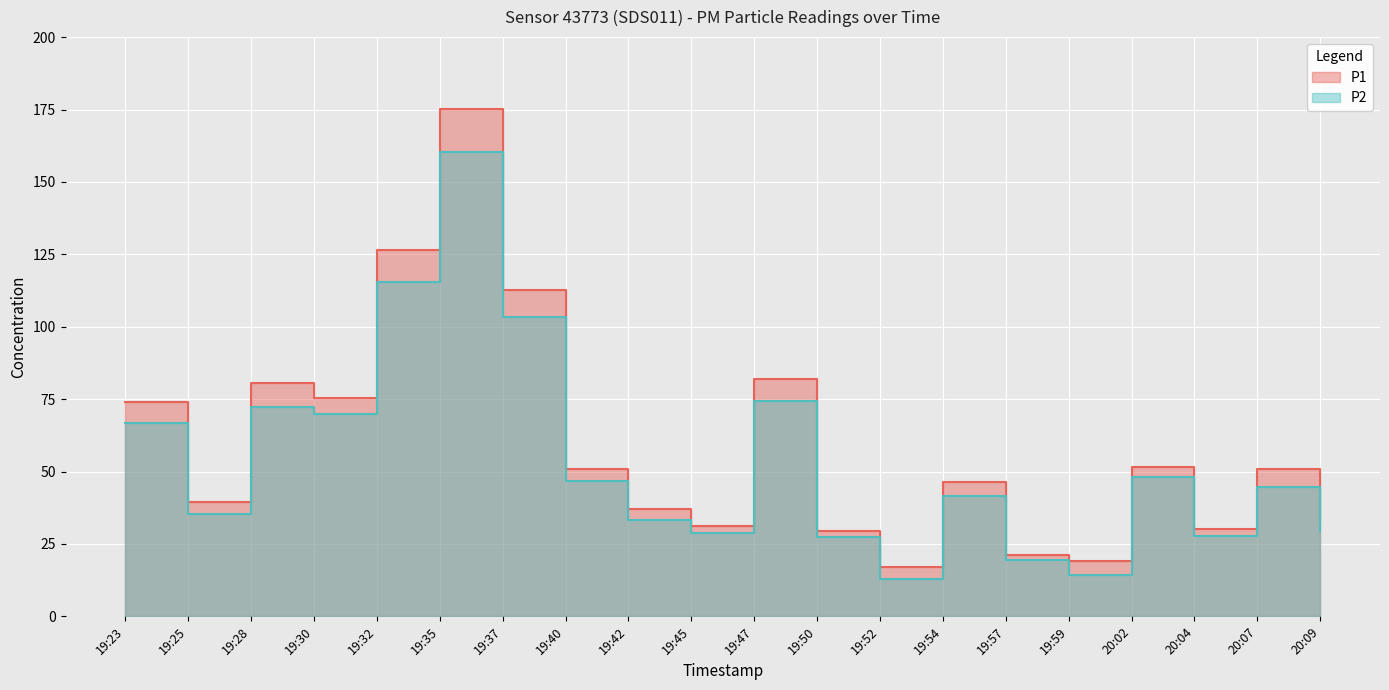

At which label is P2 closest to 86?

19:47